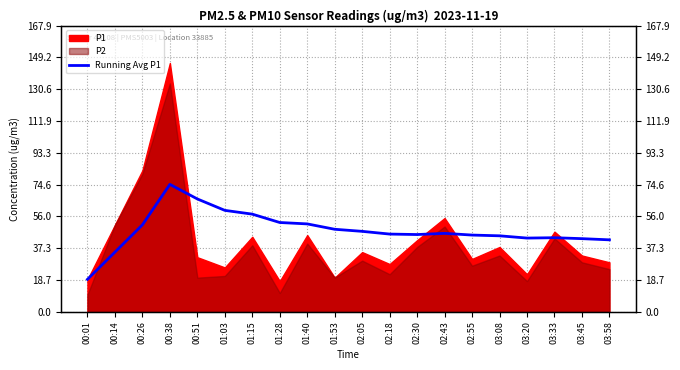

True or false: the data shows 58.3 at 00:14.

False